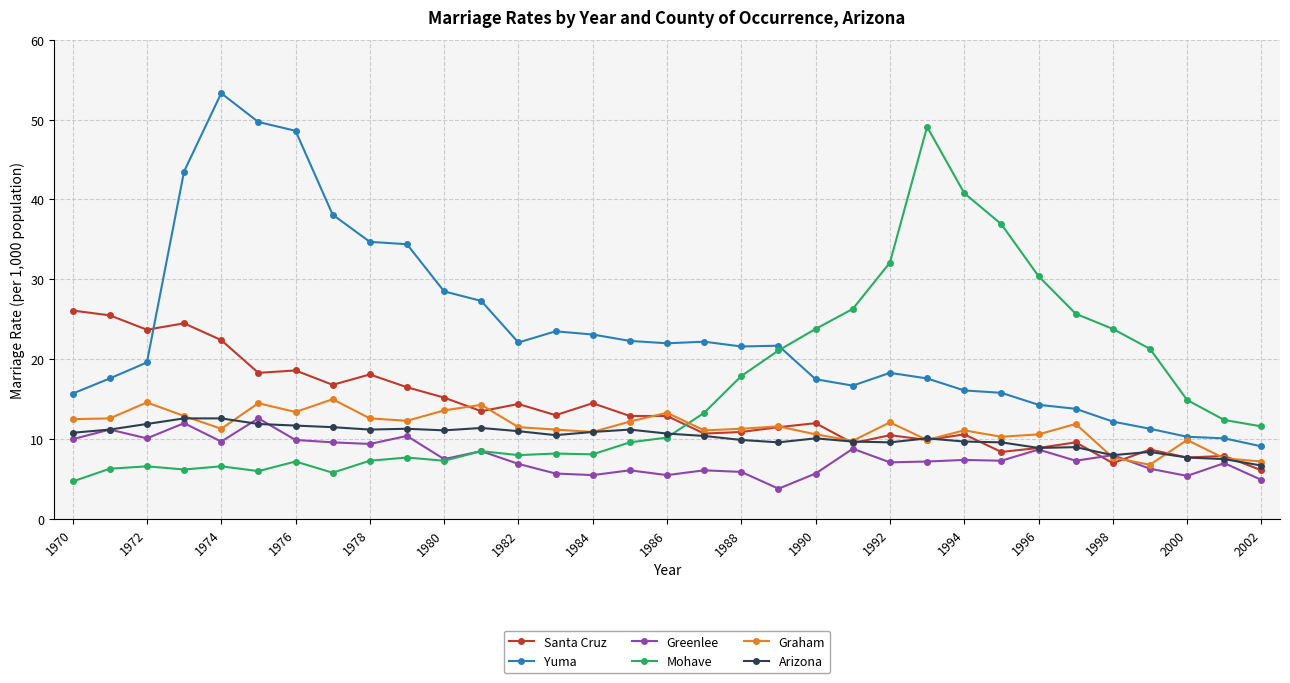

What is the value of the Mohave point at the 9th from the left?

7.3